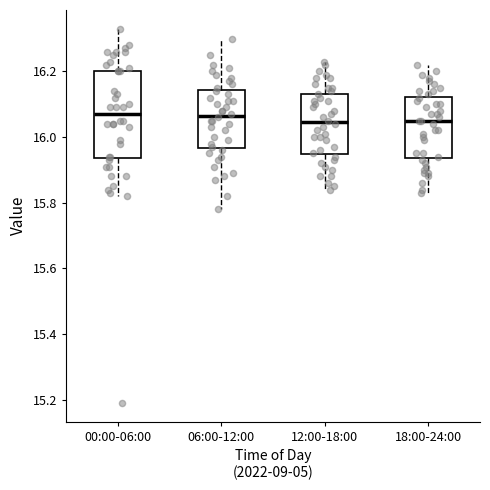

Where does the median line of the box for 06:00-12:00 sit on the y-axis? The values are not printed on the chart, so give them approximately, as read against the axis.

16.06